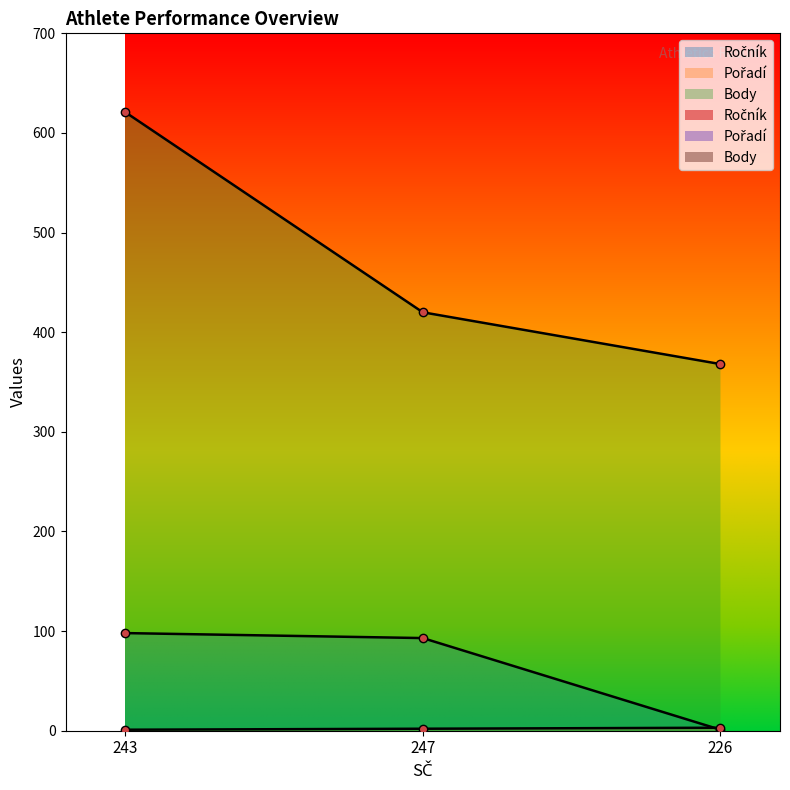

Reading right to left, list all the values displayed in this chart.

Ročník: 226=1	247=93	243=98
Pořadí: 226=3	247=2	243=1
Body: 226=368	247=420	243=621